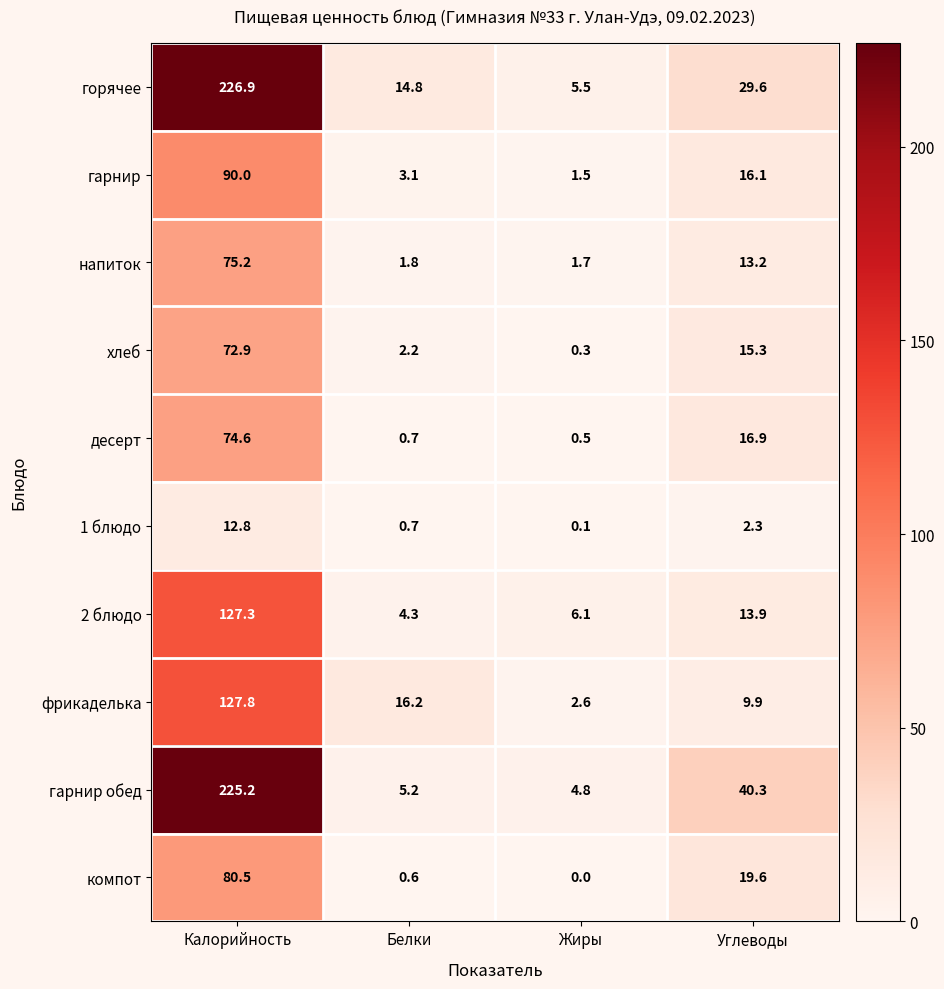

What is the average value of the гарнир обед series?

68.9